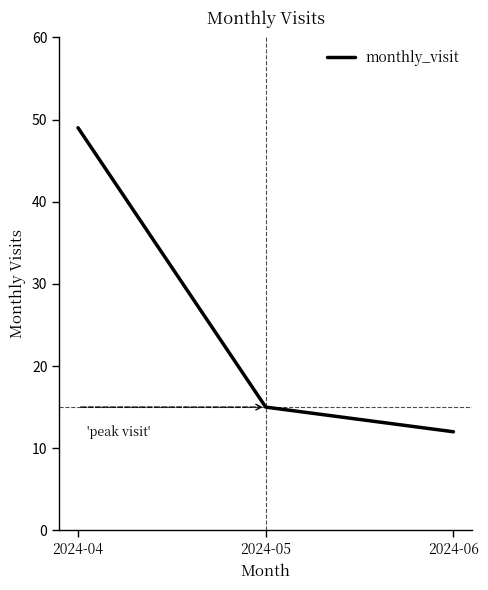

List the labels in order of value, smallest first.

2024-06, 2024-05, 2024-04